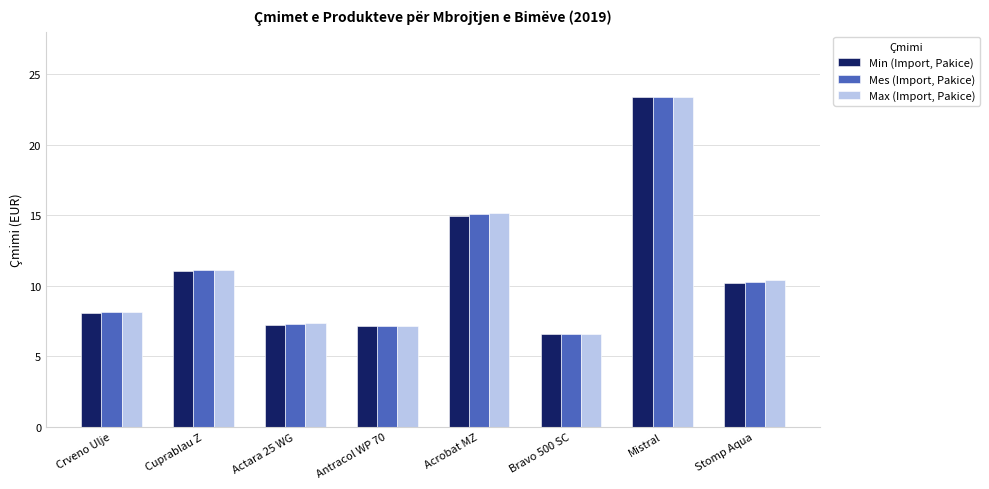

Rank the series at Acrobat MZ from lowest to highest value.

Min (Import, Pakice), Mes (Import, Pakice), Max (Import, Pakice)